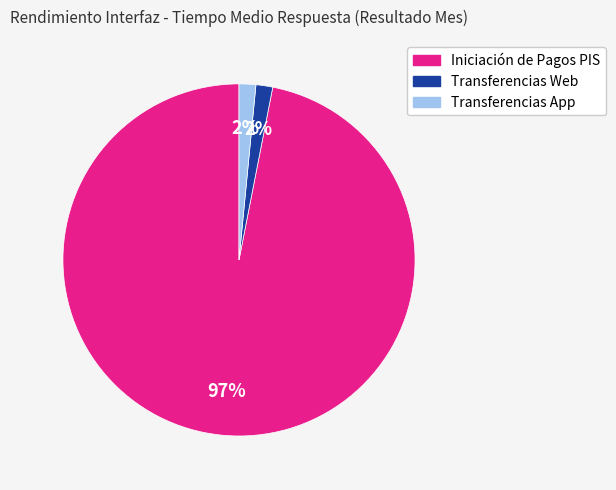

How many slices are in this pie chart?

3